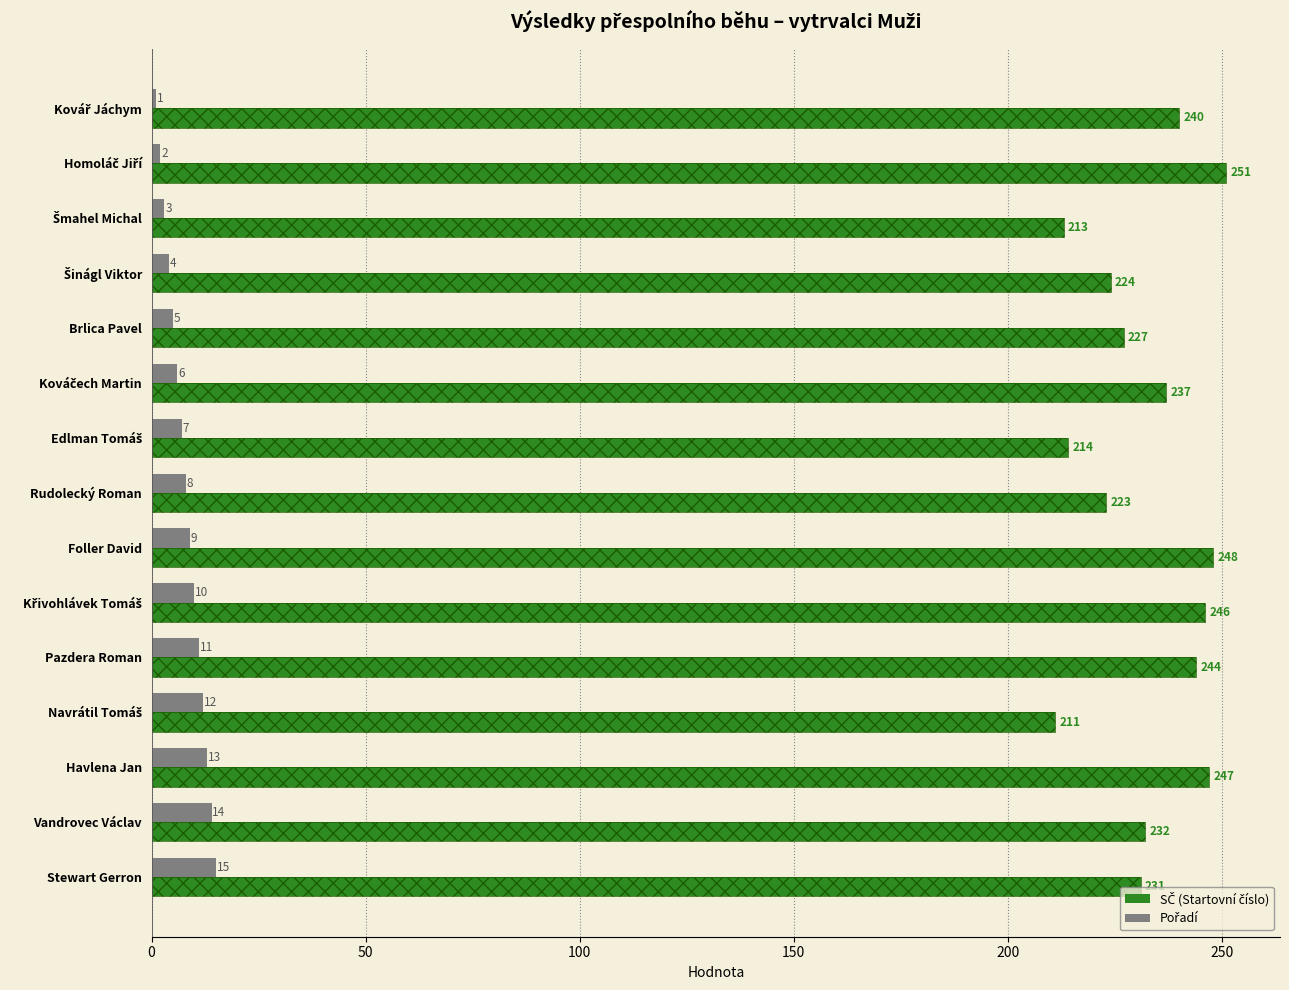

List the series in order of their overall mean, lowest first.

Pořadí, SČ (Startovní číslo)